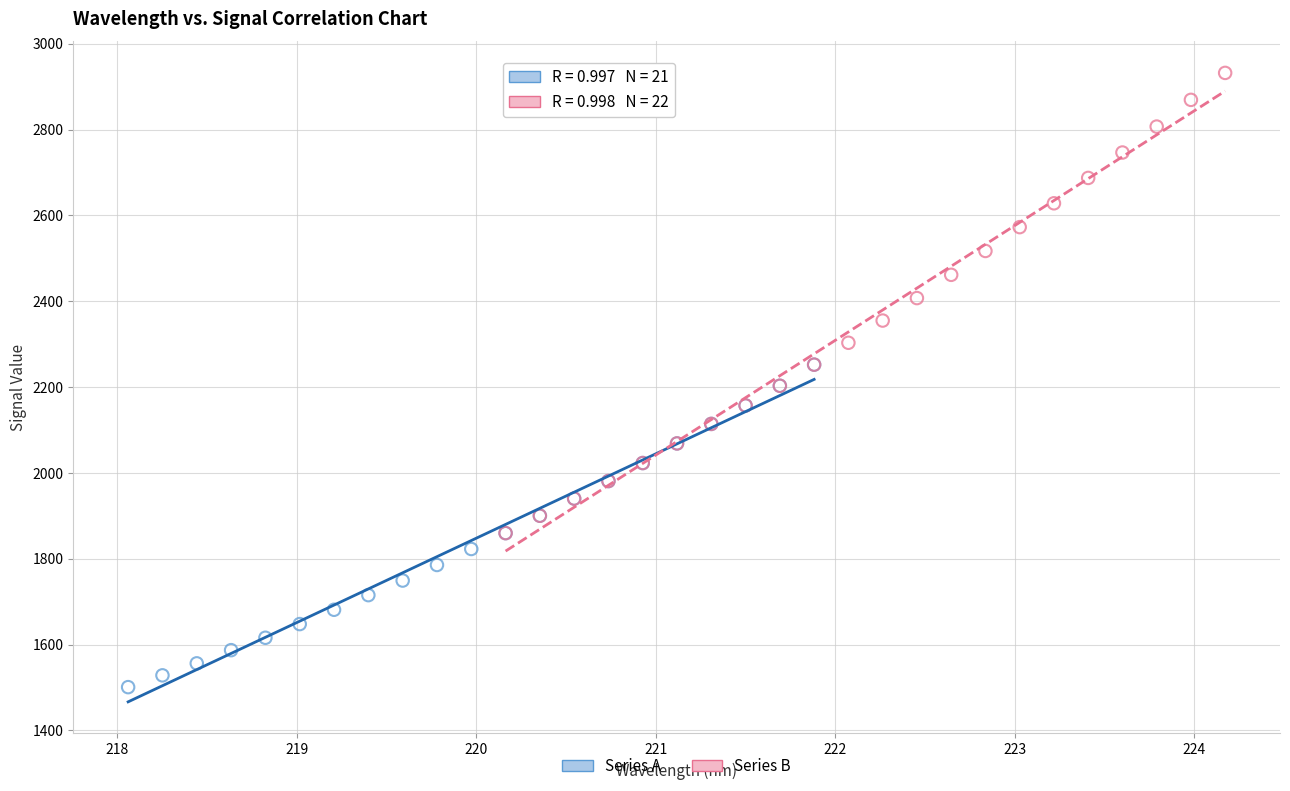

What are all the series names shown in the legend?

Series A, Series B